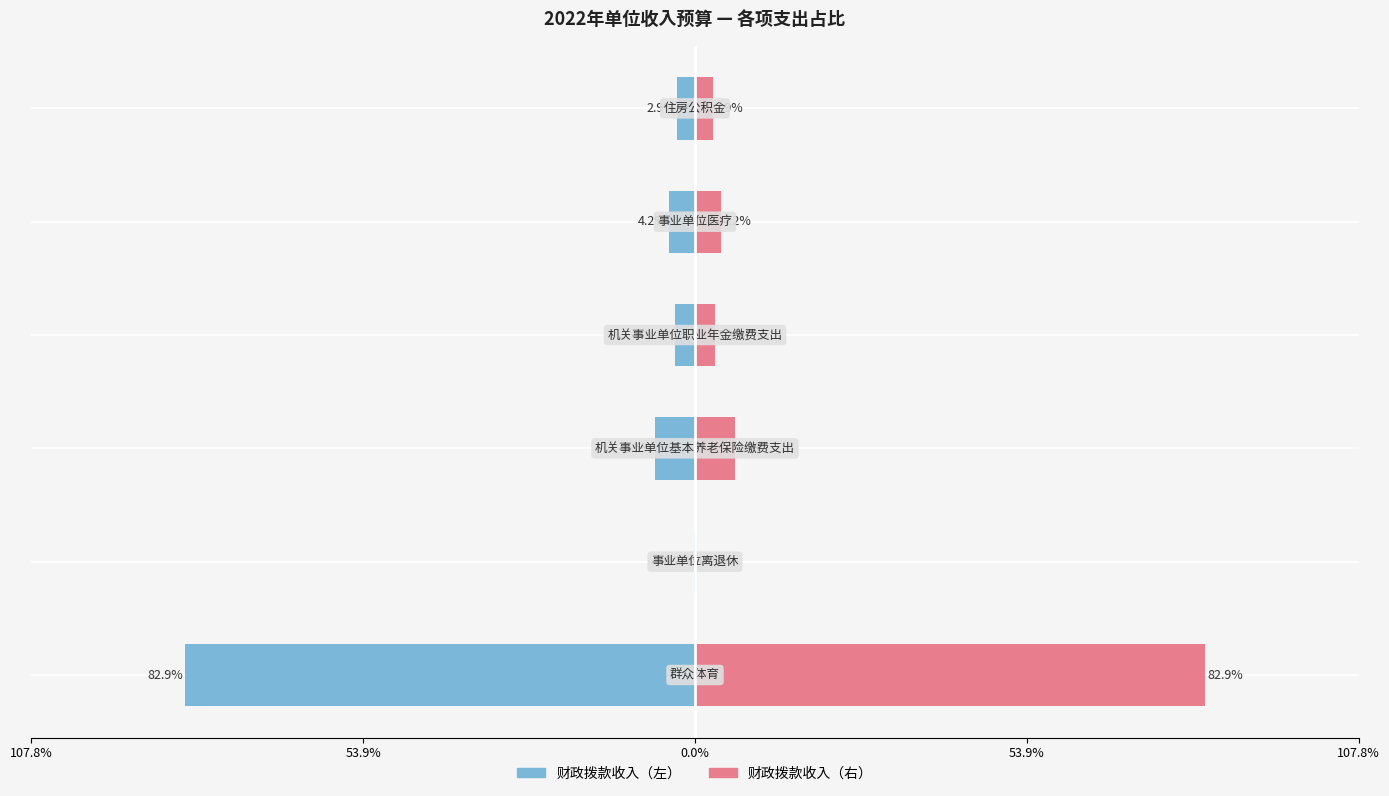

How many bars are there in each group?

2